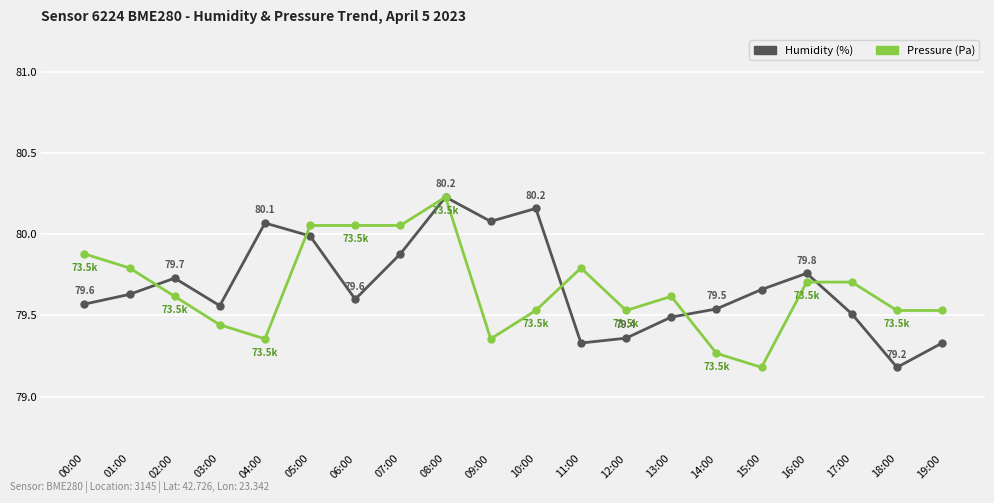

How many lines are shown in the chart?

2